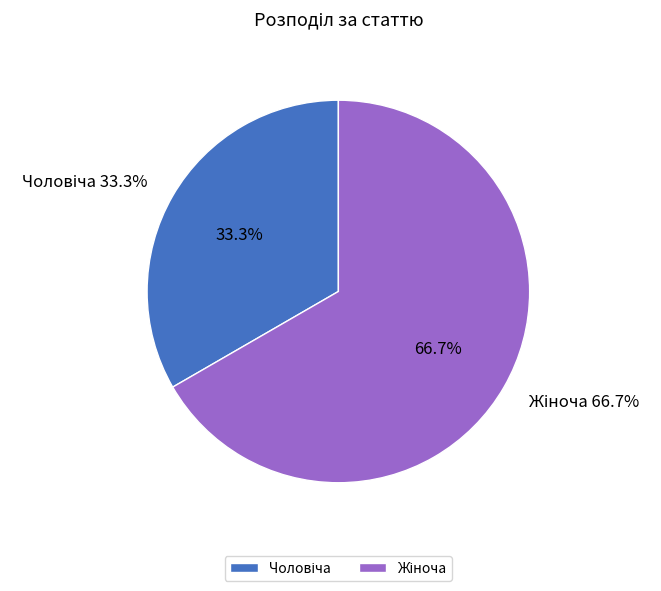

What is the total percentage of Чоловіча and Жіноча?

100.0%